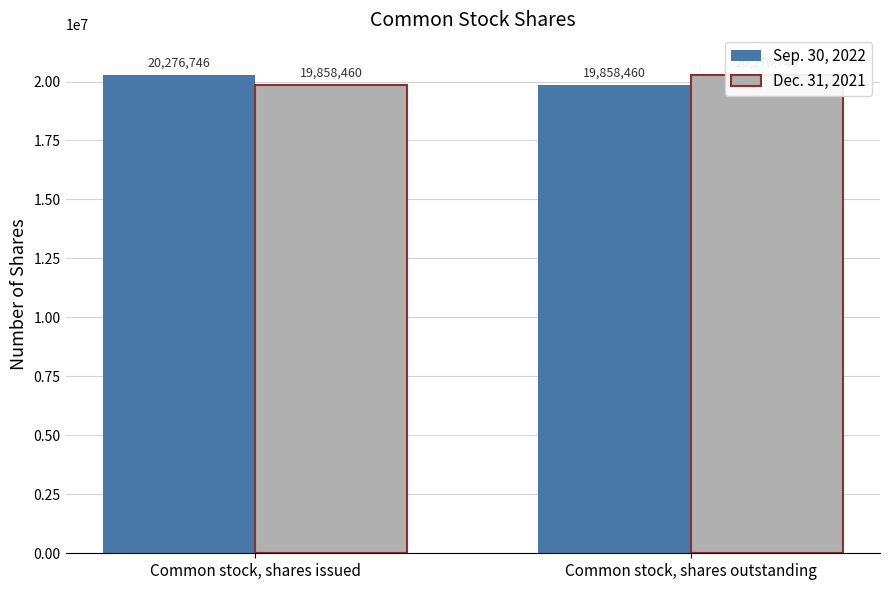

Which category has the highest value in the Dec. 31, 2021 series?

Common stock, shares outstanding